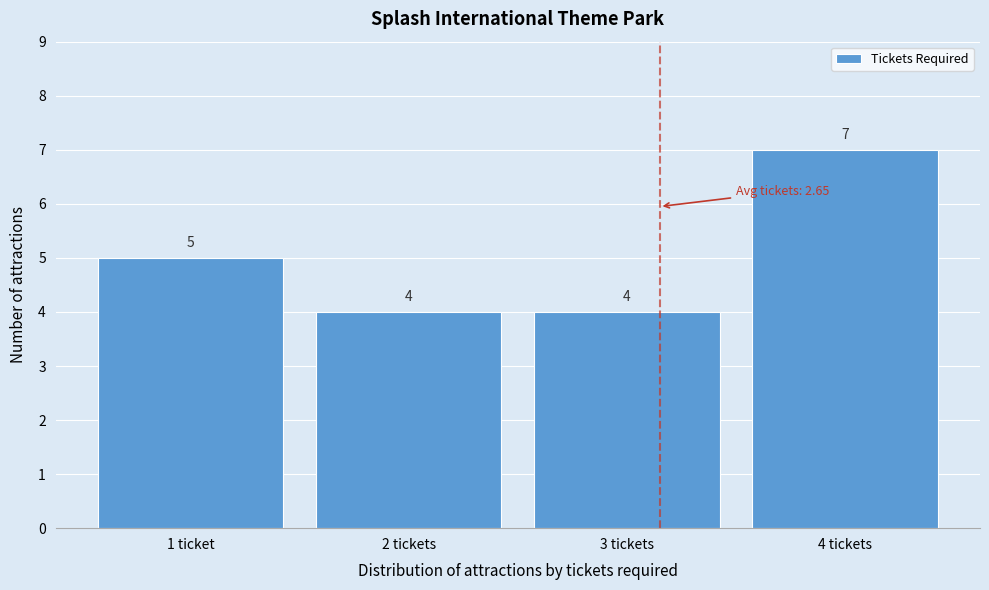

Reading left to right, list all the values displayed in this chart.

1 ticket=5	2 tickets=4	3 tickets=4	4 tickets=7